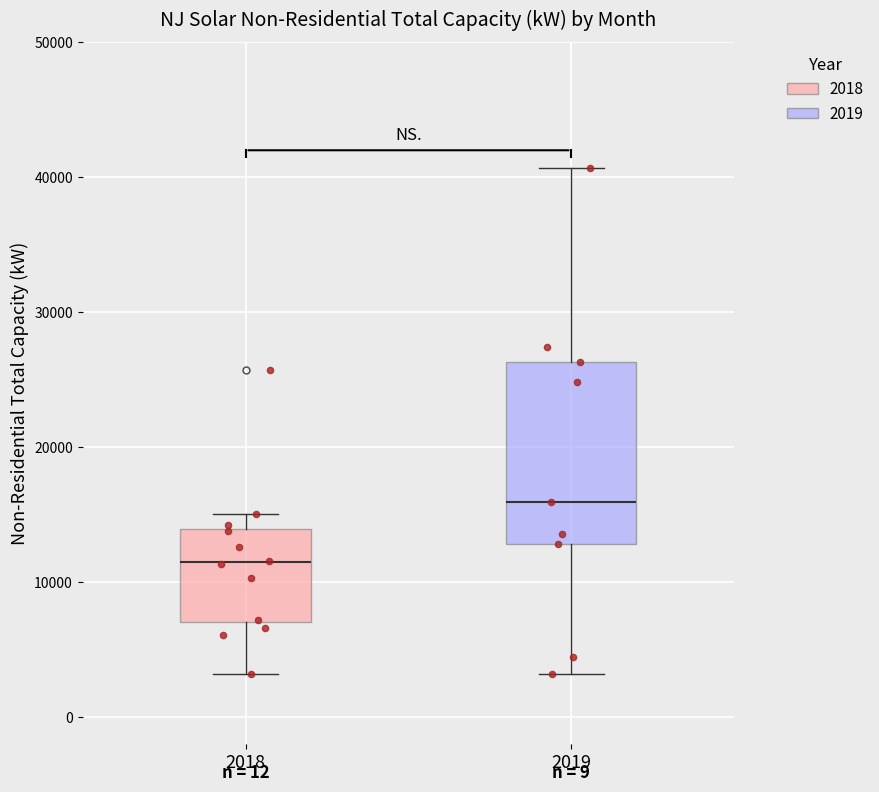

Where is the lower edge of the box at x = 2019 on the y-axis? The values are not printed on the chart, so give them approximately, as read against the axis.

13000